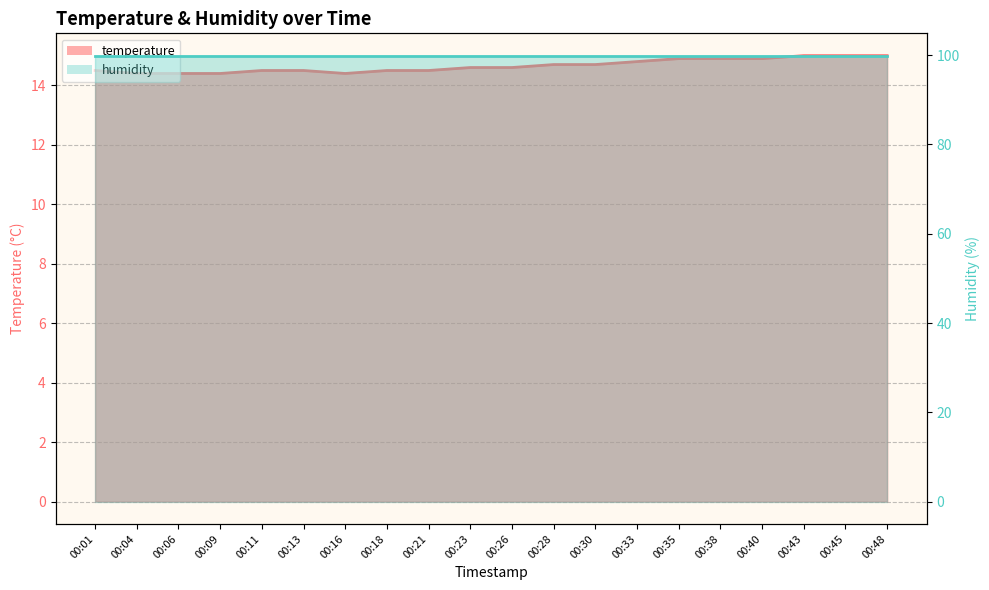

What is the change in value from 00:06 to 00:43?

+0.6